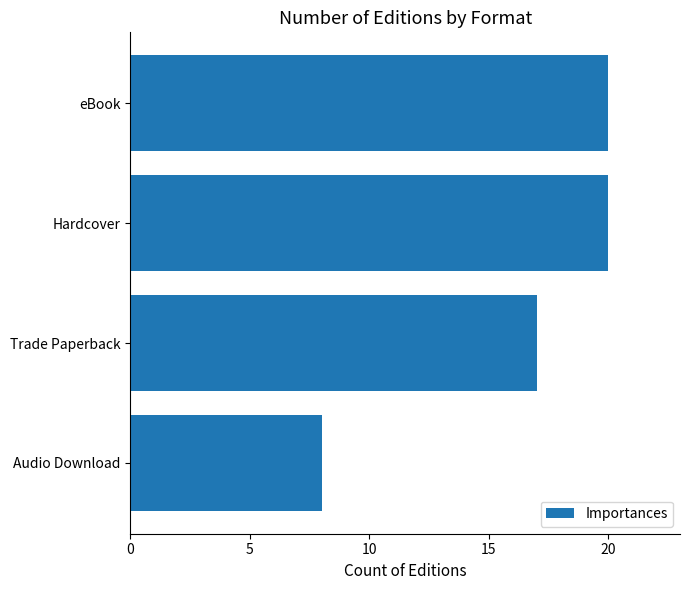

Does the chart contain any negative values?

No